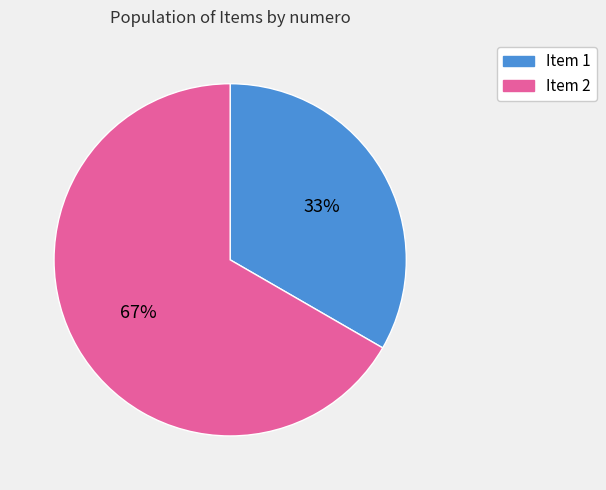

To the nearest percent, what is the average slice percentage?

50%